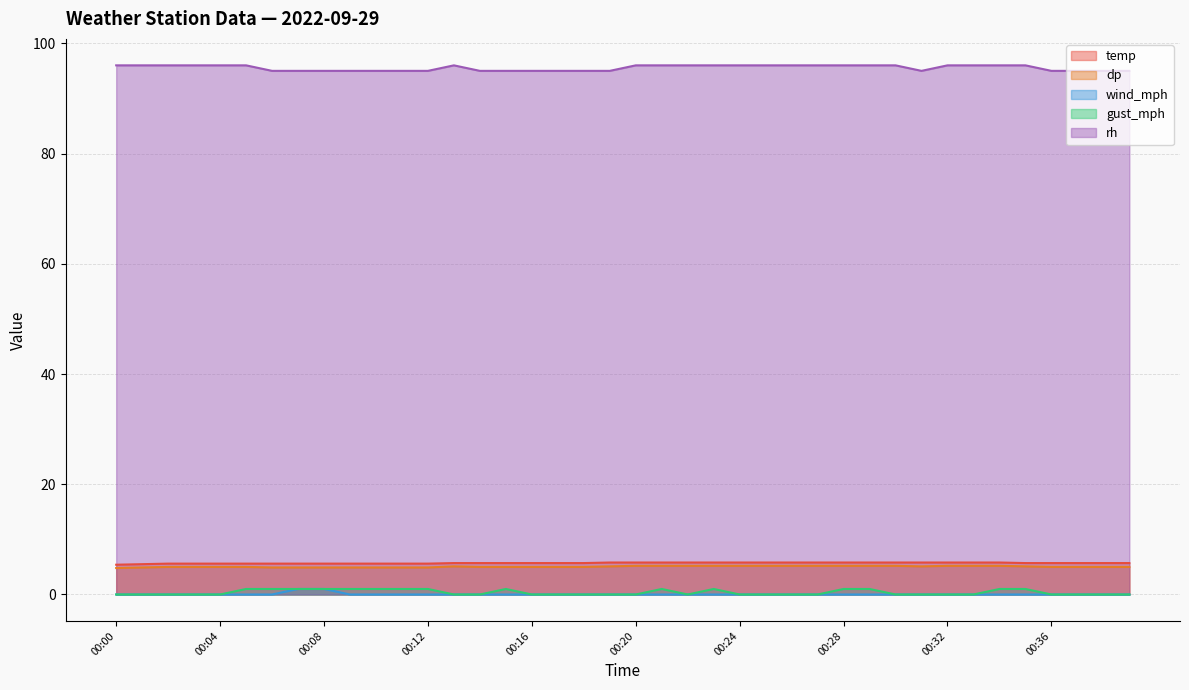

Is the value of dp at 00:25 greater than the value of rh at 00:23?

No